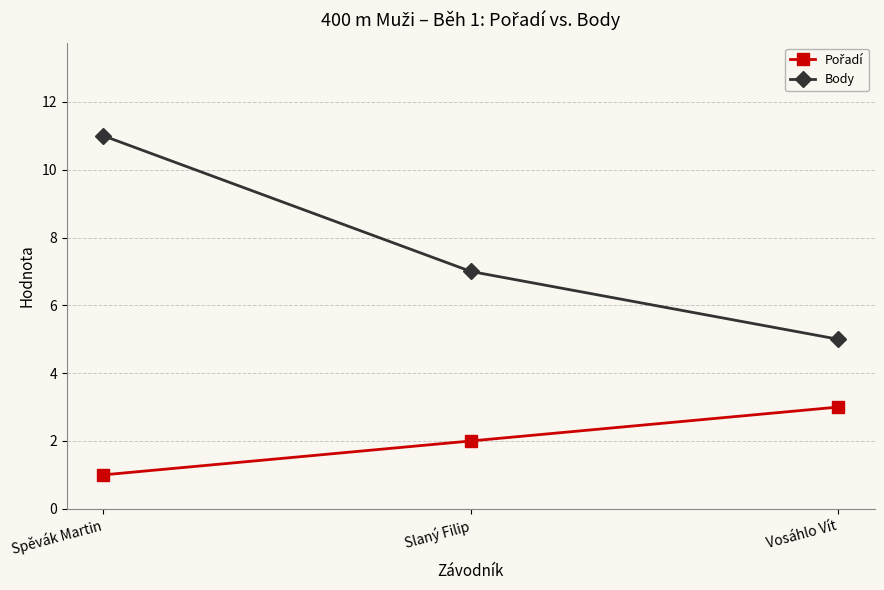

At which category does the chart reach its minimum across all series?

Spěvák Martin